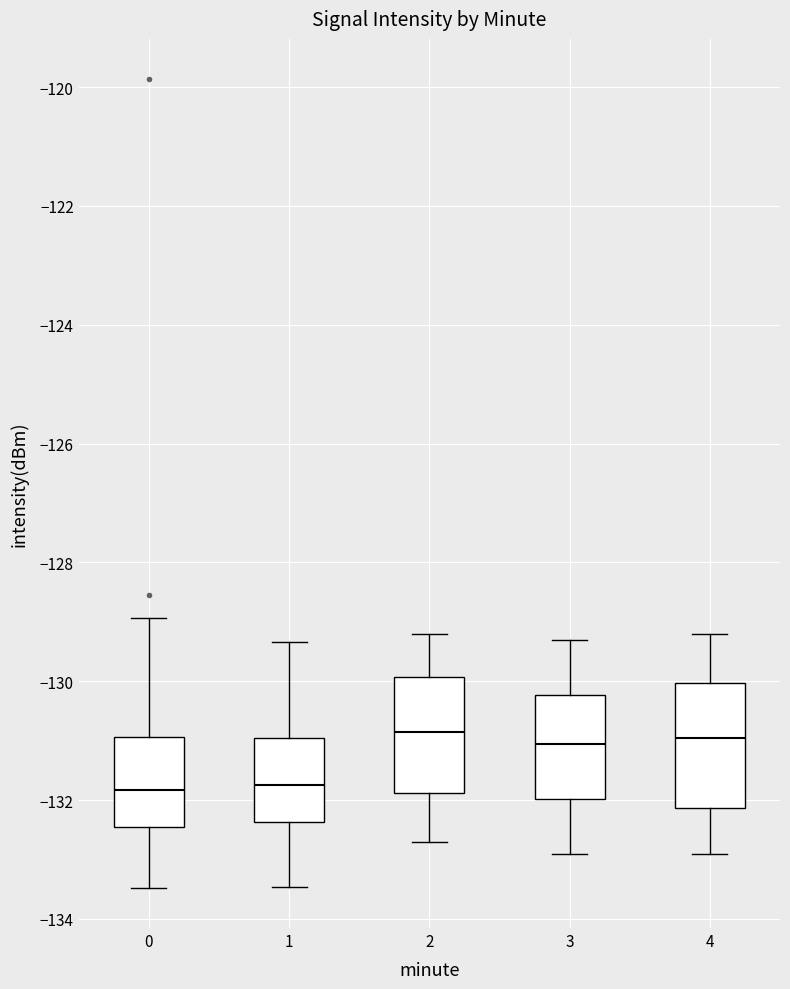

Where does the lower whisker of the box at x = 4 end on the y-axis? The values are not printed on the chart, so give them approximately, as read against the axis.

-132.8